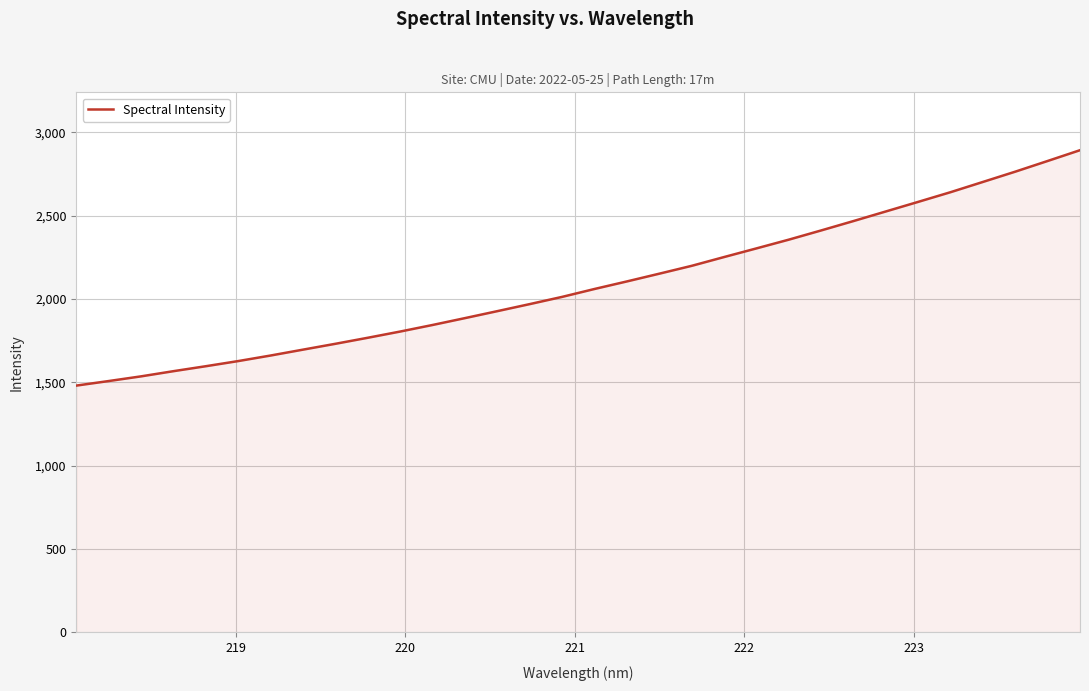

What is the maximum value shown in the chart?

2892.7